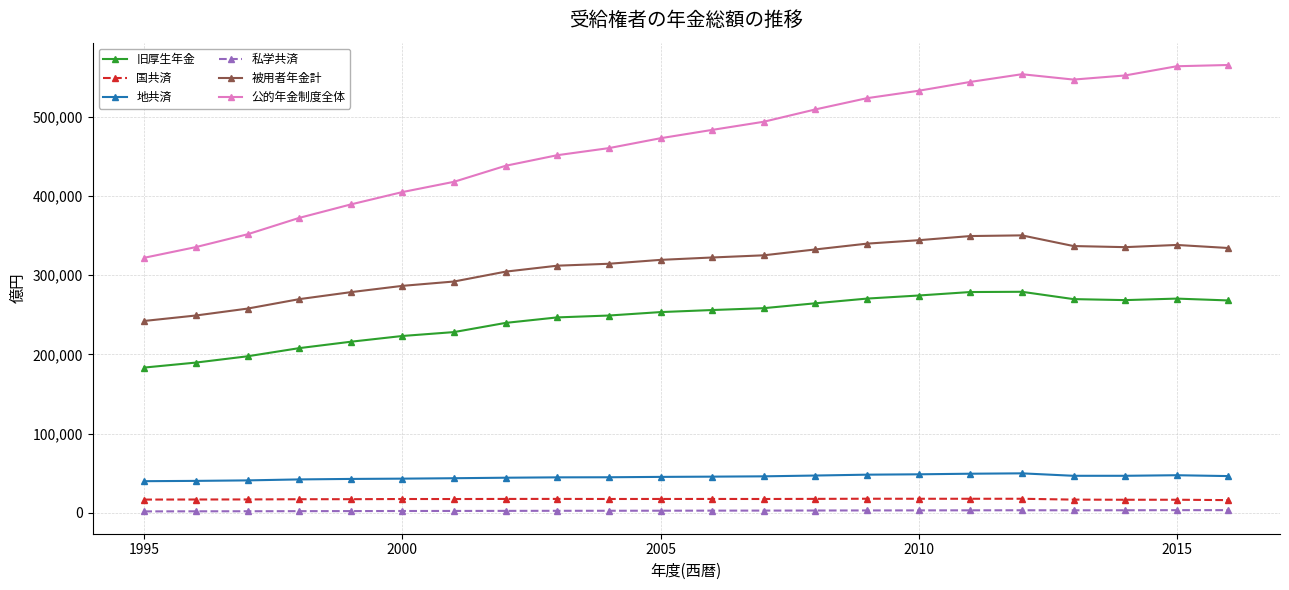

In 地共済, how many points are higher than both neighbors (excluding endpoints)?

2